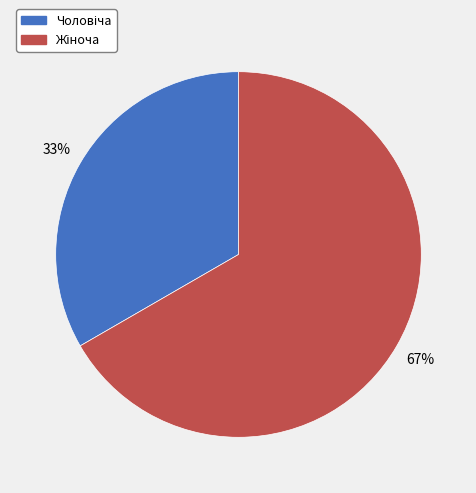

Is there a majority slice in this chart?

Yes